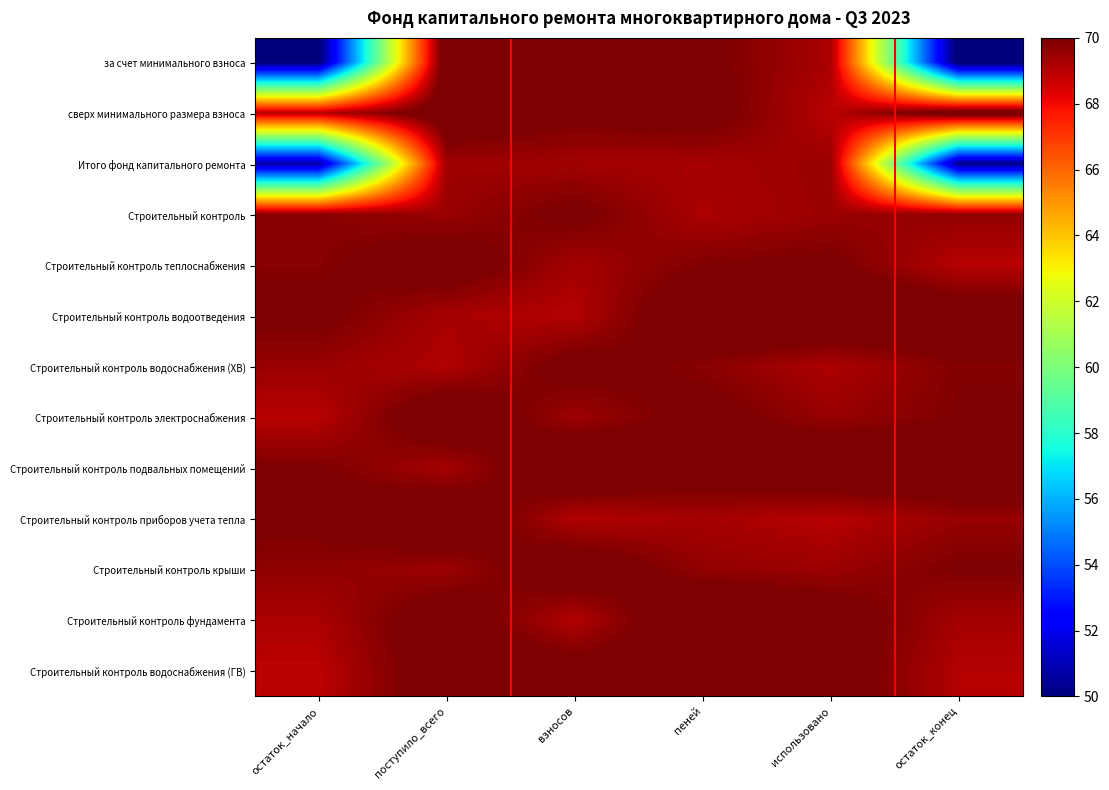

Between взносов and остаток_конец, which is larger?

взносов